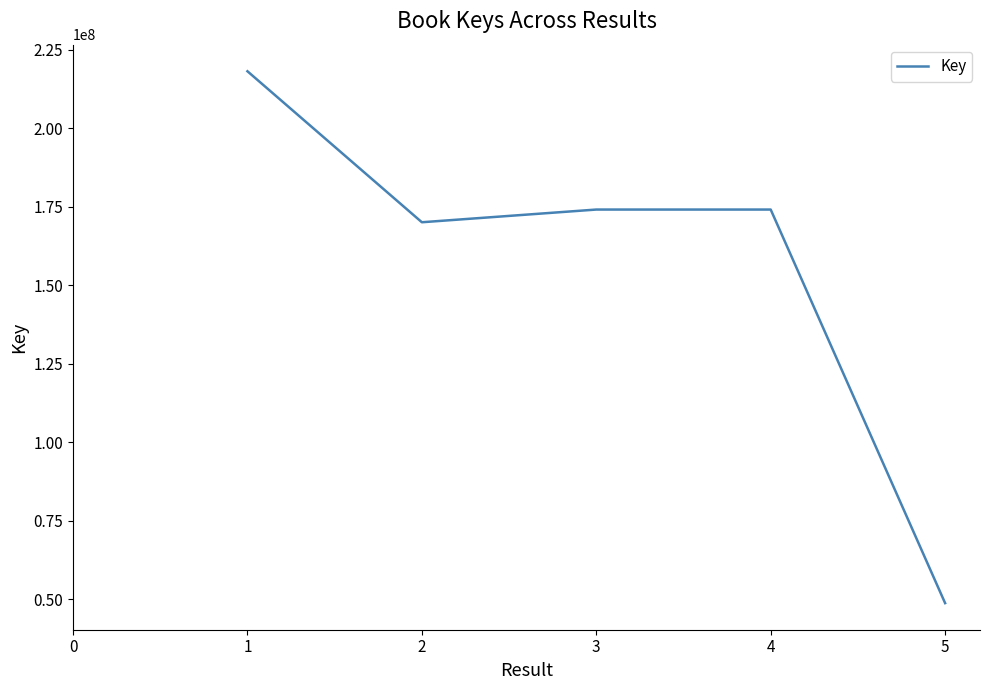

What is the difference between the maximum and minimum values?

169386996